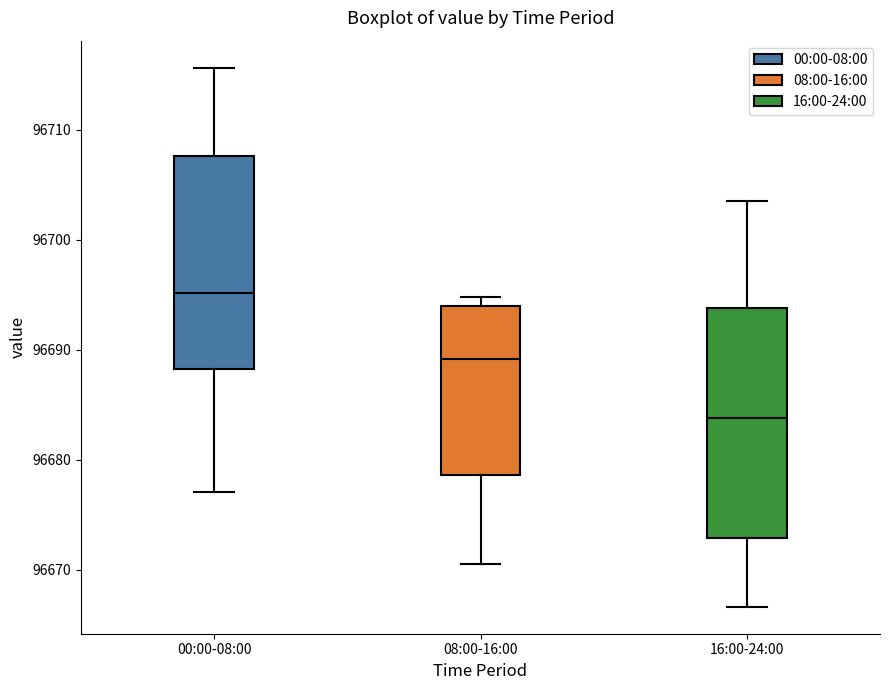

Comparing the boxes themselves (not the whiskers), which one is the tallest?

16:00-24:00